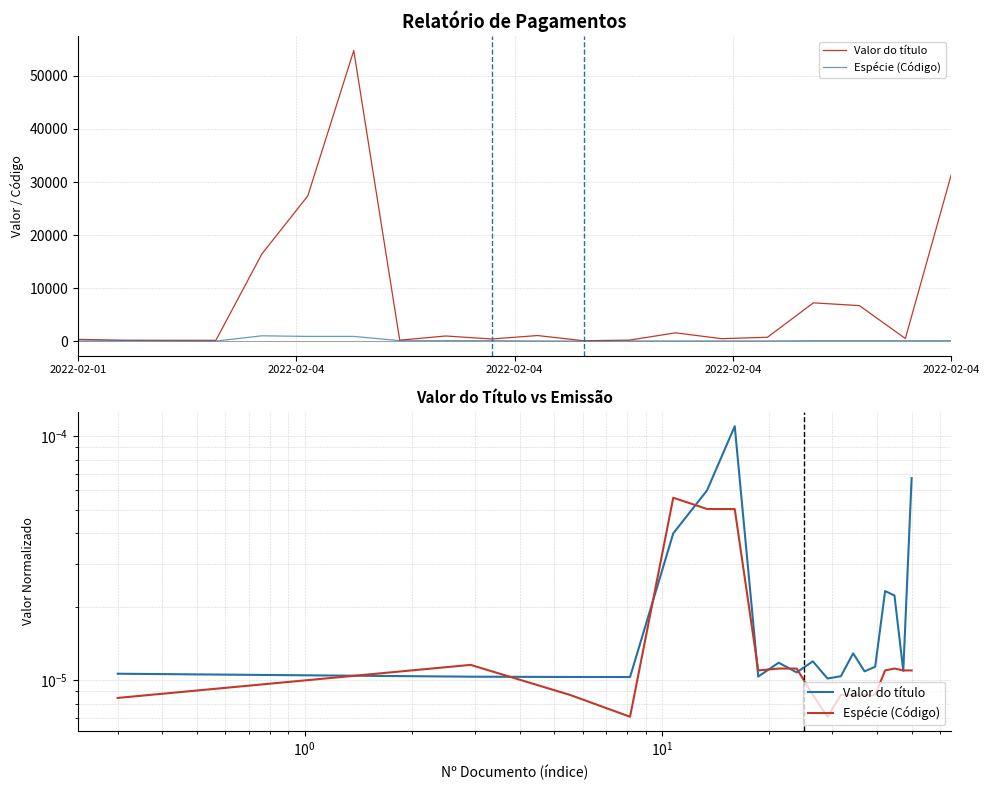

How many interior local valleys does the Valor do título series have?

6